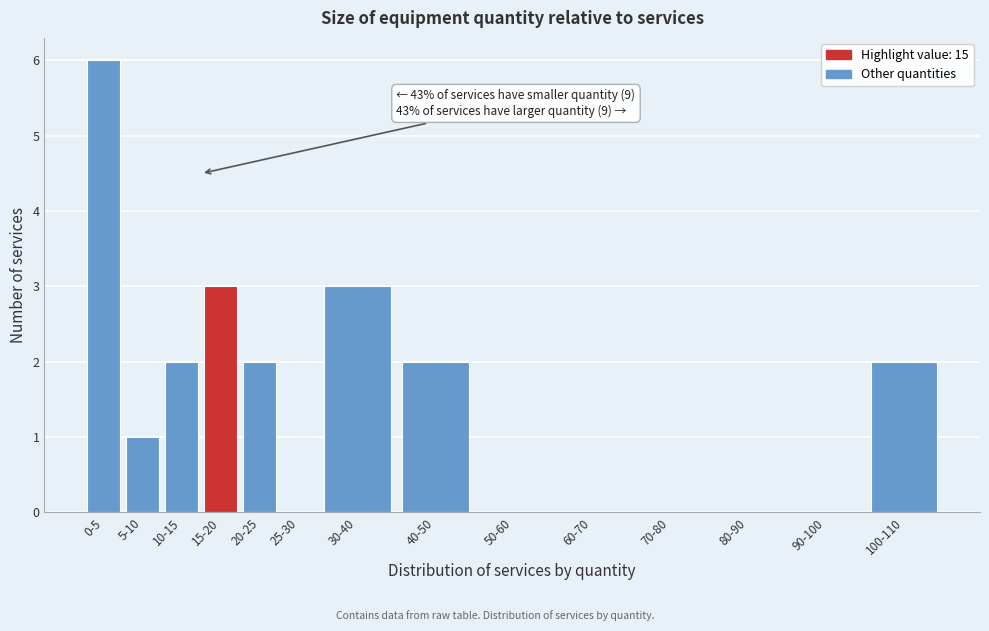

Reading right to left, what are all the values shown in this chart?

100-110=2	90-100=0	80-90=0	70-80=0	60-70=0	50-60=0	40-50=2	30-40=3	25-30=0	20-25=2	15-20=3	10-15=2	5-10=1	0-5=6